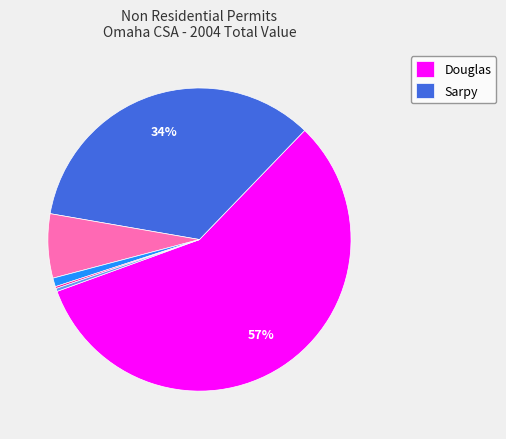

To the nearest percent, what is the average slice percentage?

17%